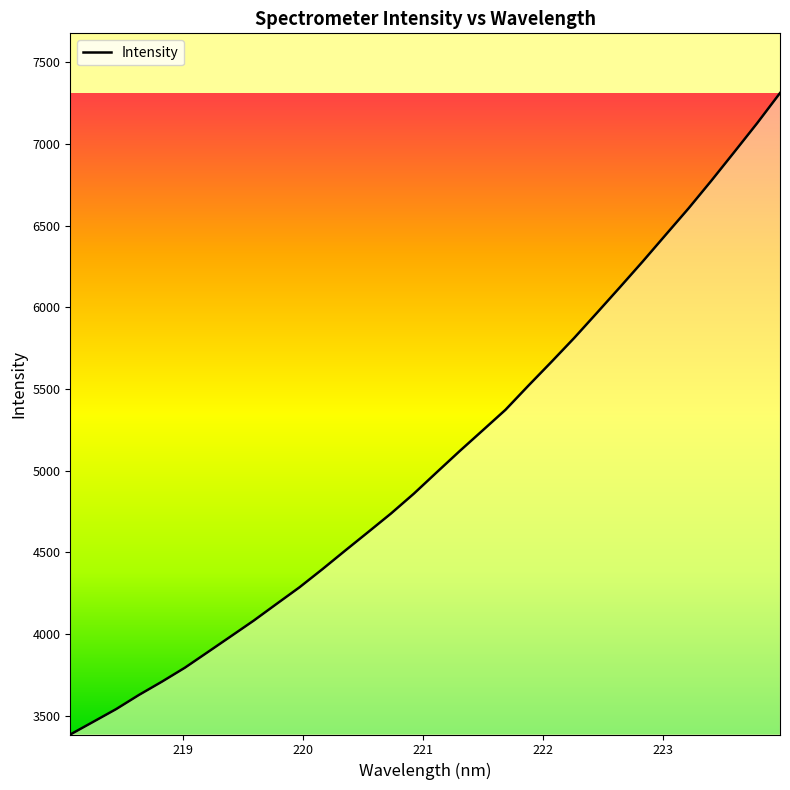

Does the chart have visible grid lines?

No